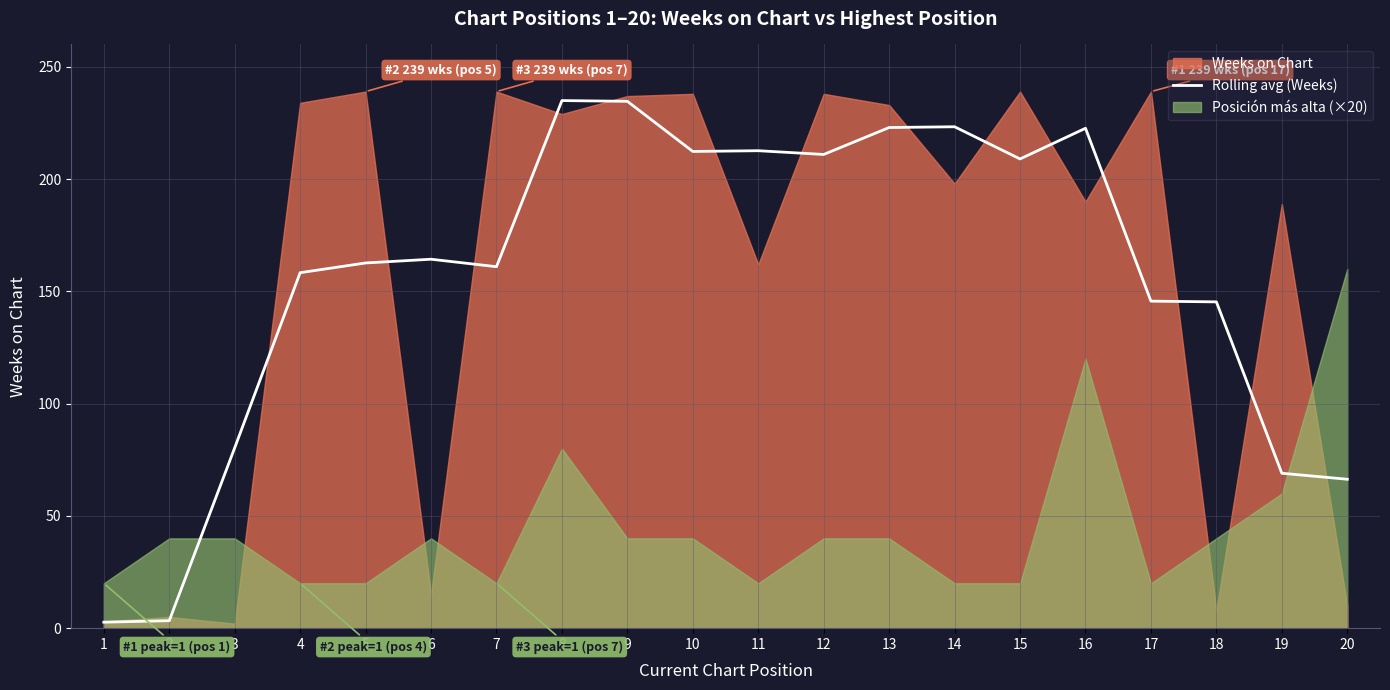

What is the sum of all values?

3142.7